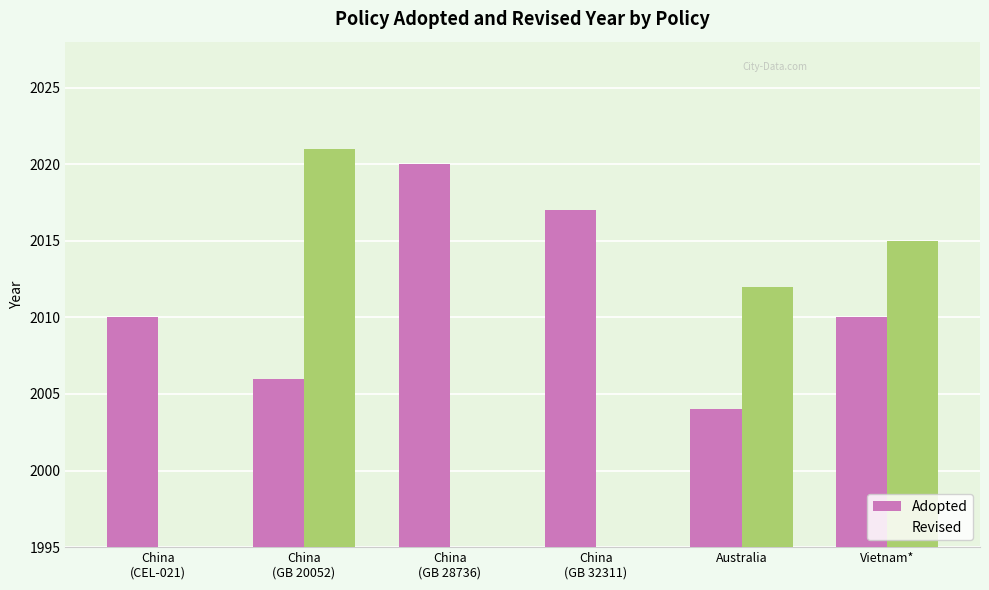

Between China
(GB 28736) and Vietnam*, which is larger?

China
(GB 28736)